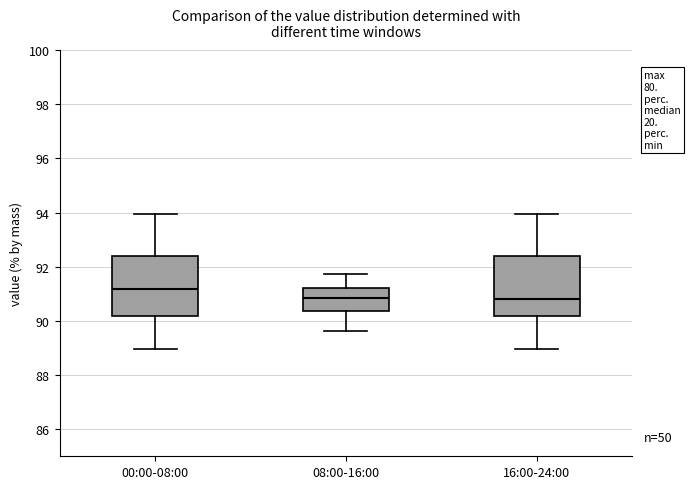

Where does the upper whisker of the box for 08:00-16:00 end on the y-axis? The values are not printed on the chart, so give them approximately, as read against the axis.

91.8